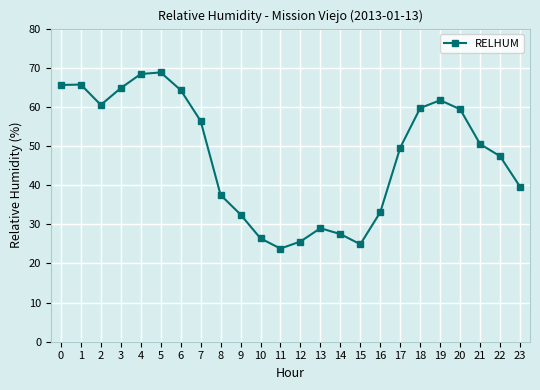

Where is the data nearest to the value 46?

22